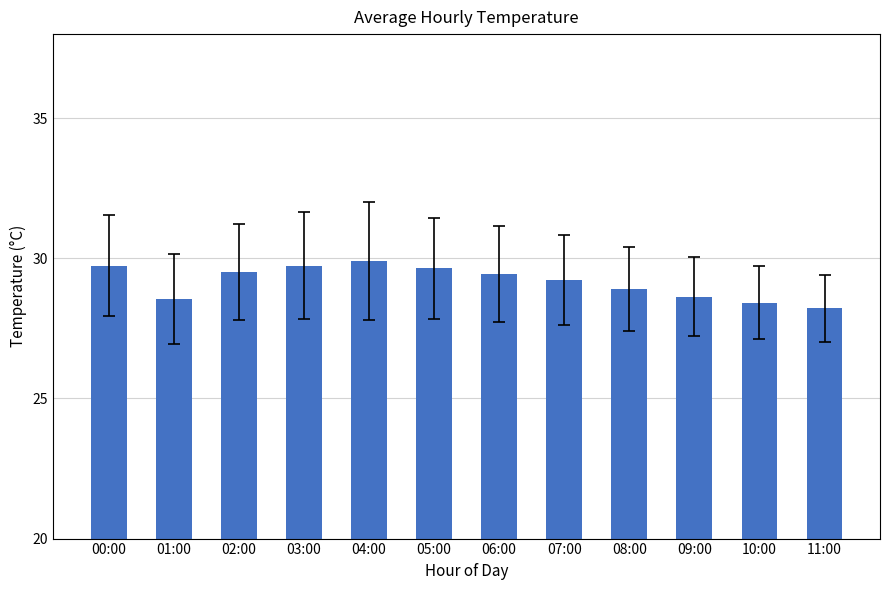

What is the label of the 5th bar from the left?

04:00